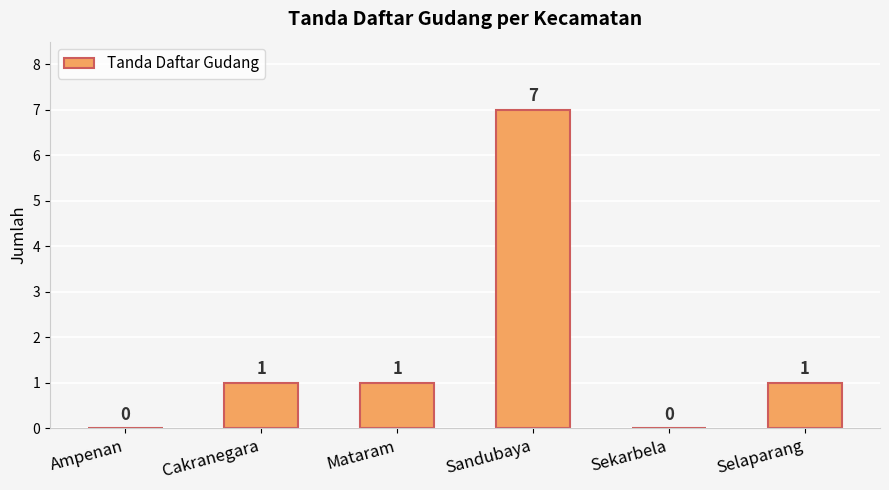

At which category does the chart reach its peak across all series?

Sandubaya